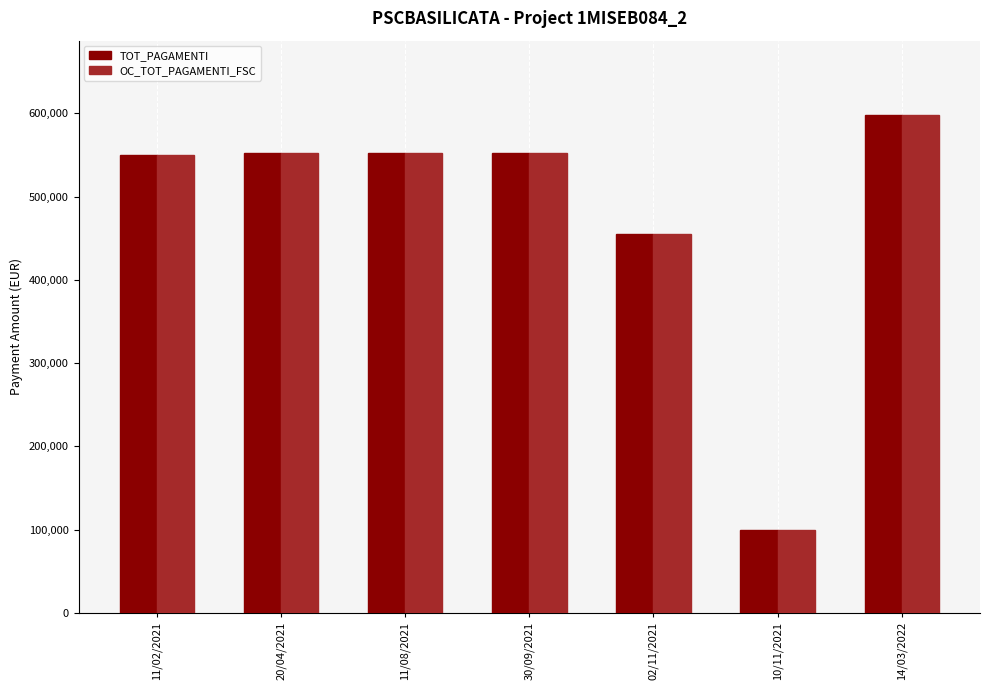

At which label is TOT_PAGAMENTI closest to 348852?

02/11/2021